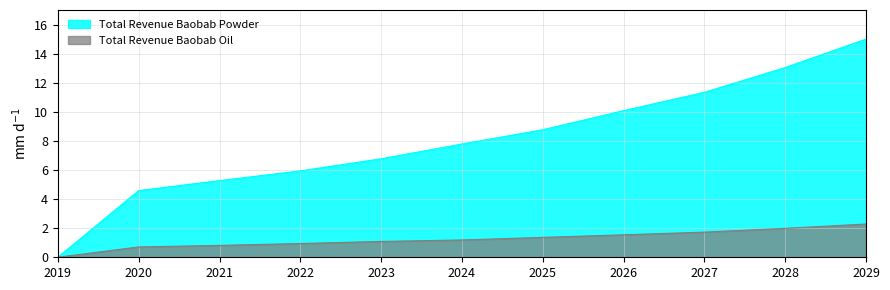

At 2024, list the series in order from largest to smallest.

Total Revenue Baobab Powder, Total Revenue Baobab Oil